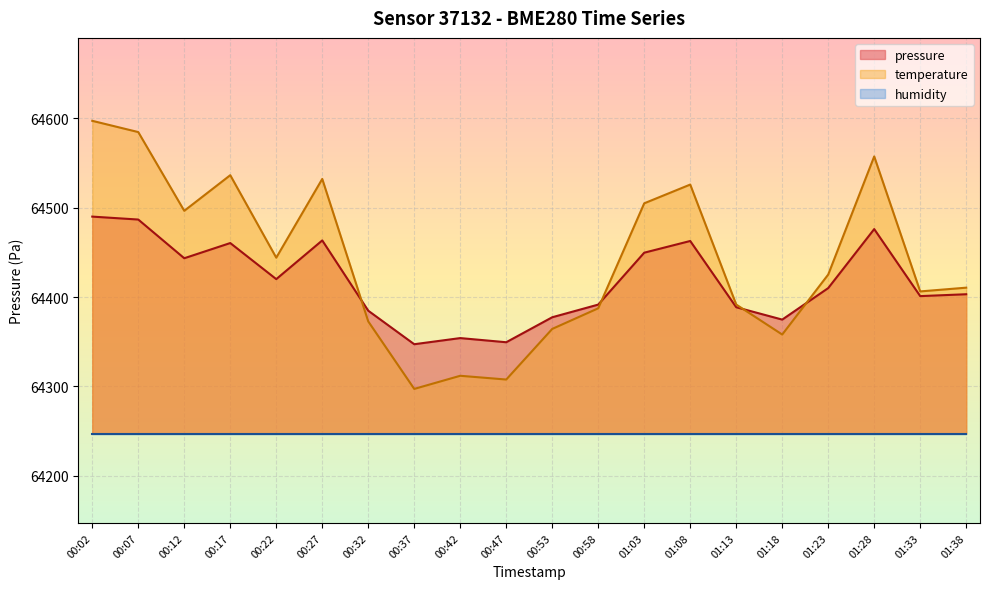

What position from the right is 00:07?

19